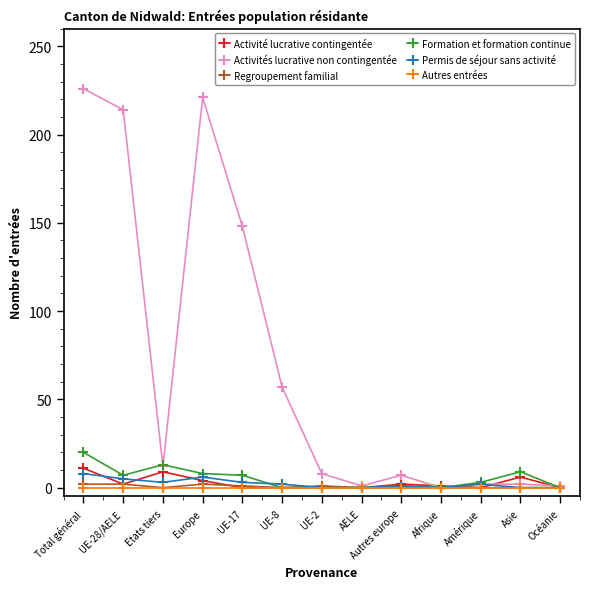

The Activités lucrative non contingentée series shows 148 at UE-17. True or false?

True